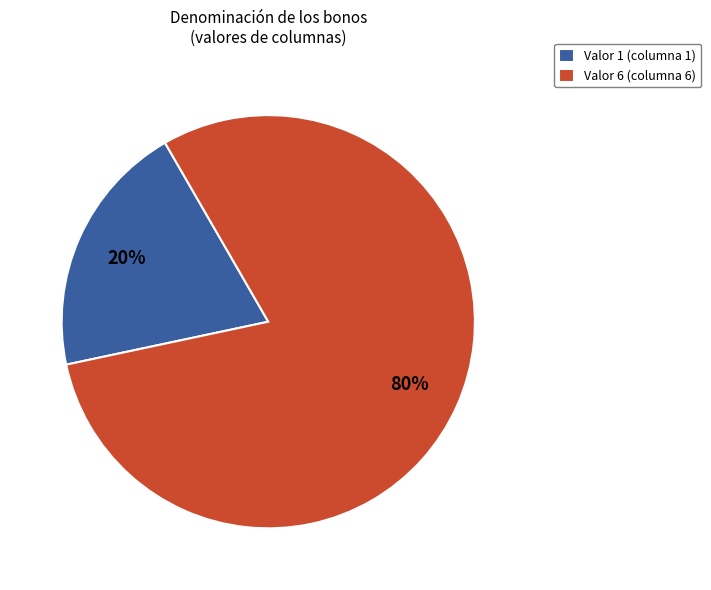

To the nearest percent, what is the difference between the largest and smallest slice percentages?

60%